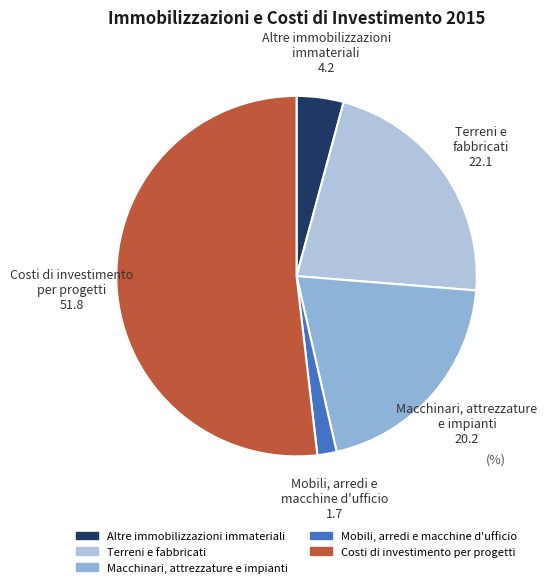

Which has a higher value, Mobili, arredi e macchine d'ufficio or Altre immobilizzazioni immateriali?

Altre immobilizzazioni immateriali